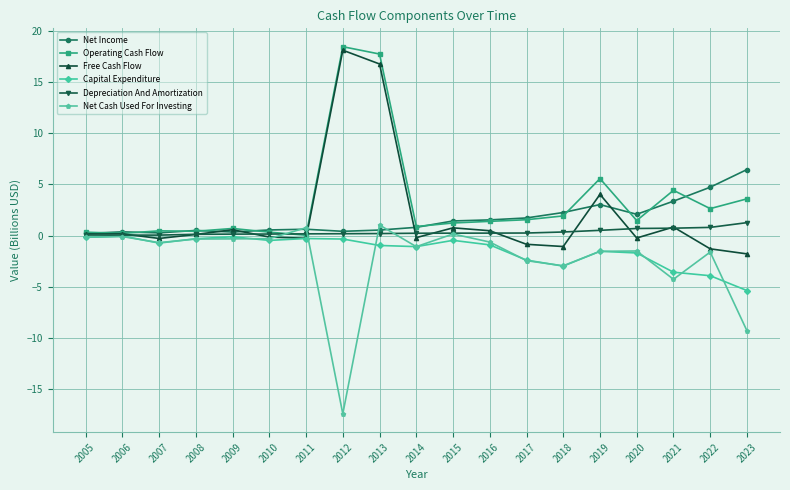

Which label corresponds to the largest value in the chart?

2012